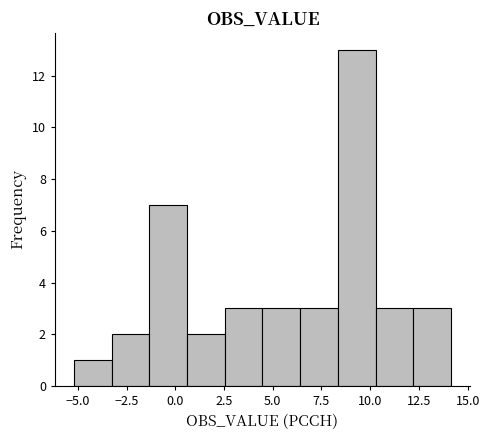

Around what value on the x-axis is the tallest bar? Give the approximate position of its centre, as read against the axis.

9.5